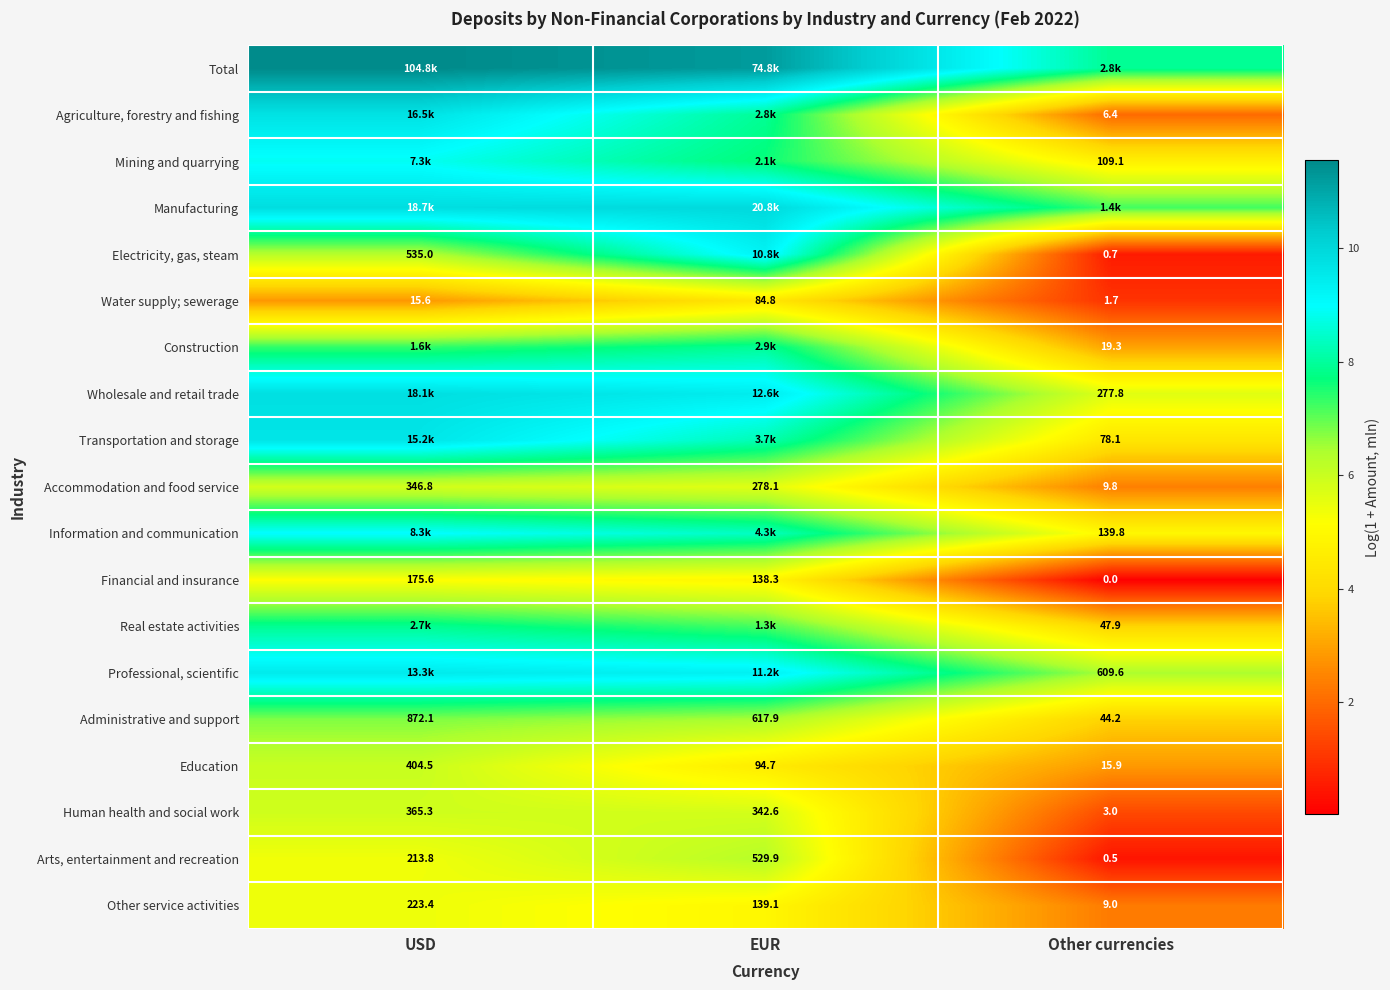

The Education series shows 0.6 at Other currencies. True or false?

False